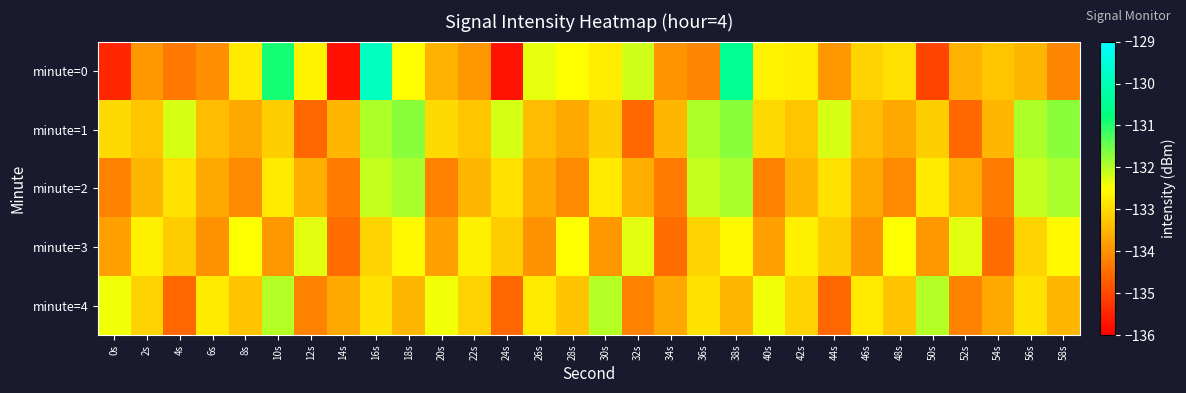

Which category has the lowest value across all series?

14s